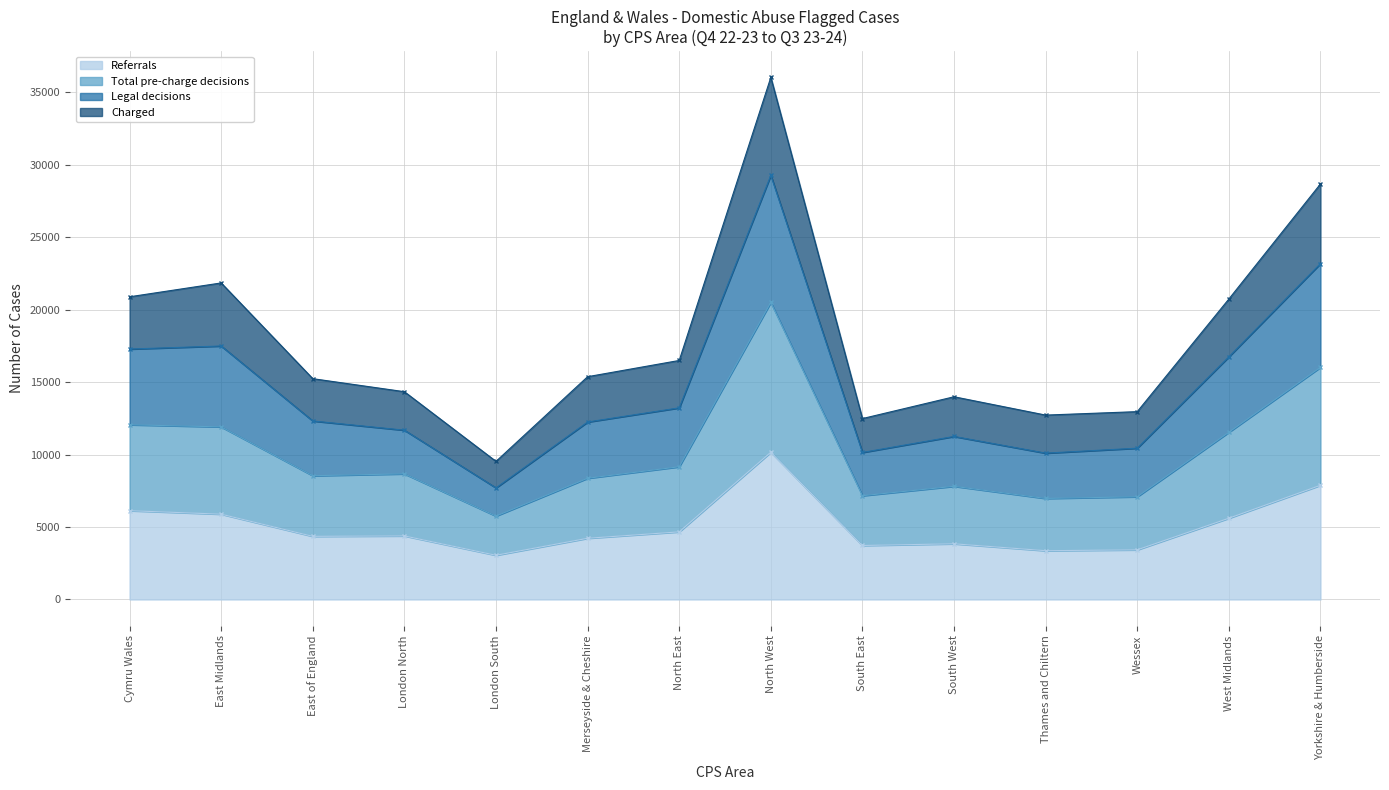

Read the Referrals value at North East.

4665